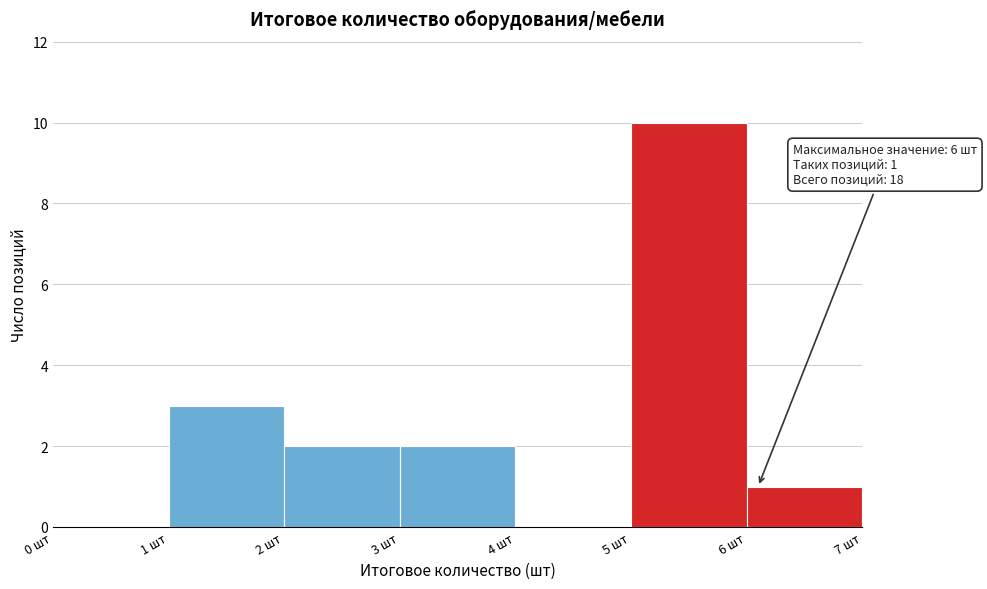

Which range on the x-axis has the tallest bar?

5 to 6